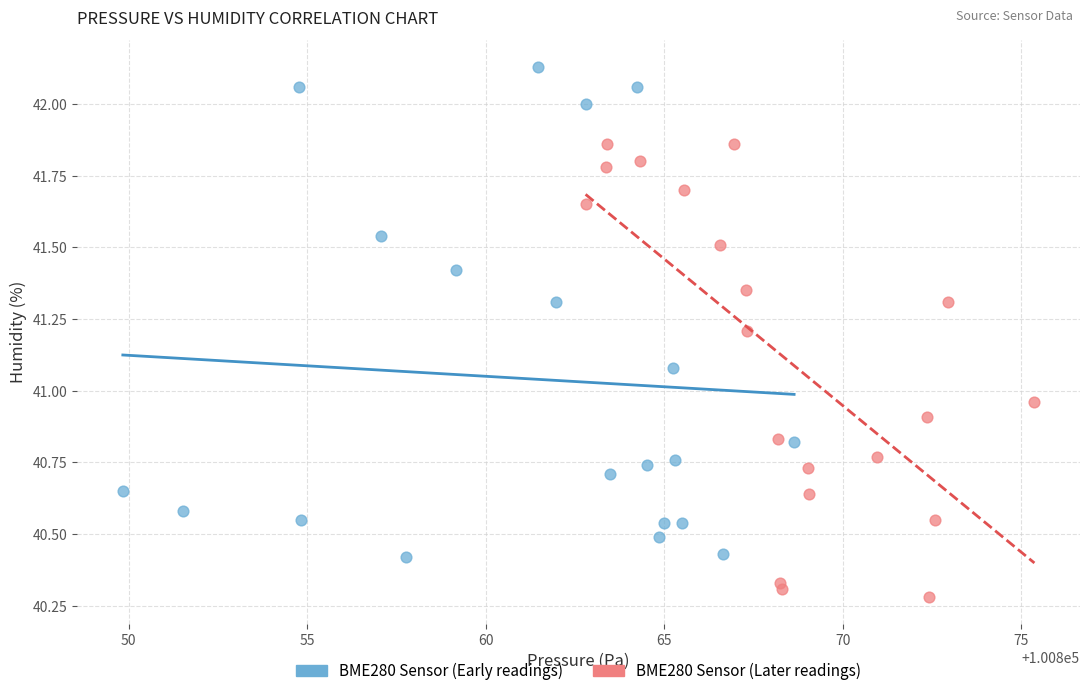

Which series reaches the maximum Y coordinate?

BME280 Sensor (Early readings)